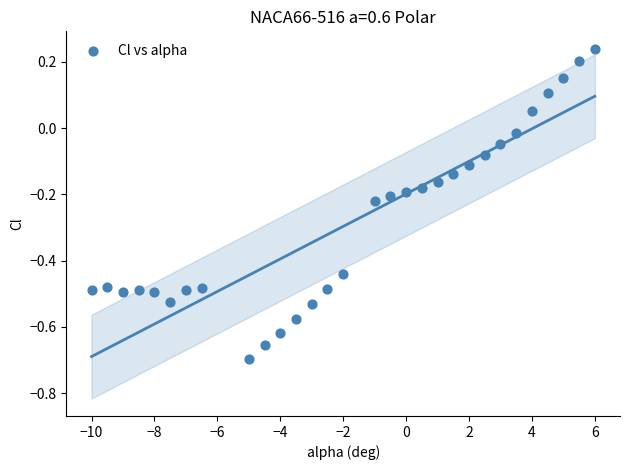

What is the range of Y values (max minus min)?

0.9